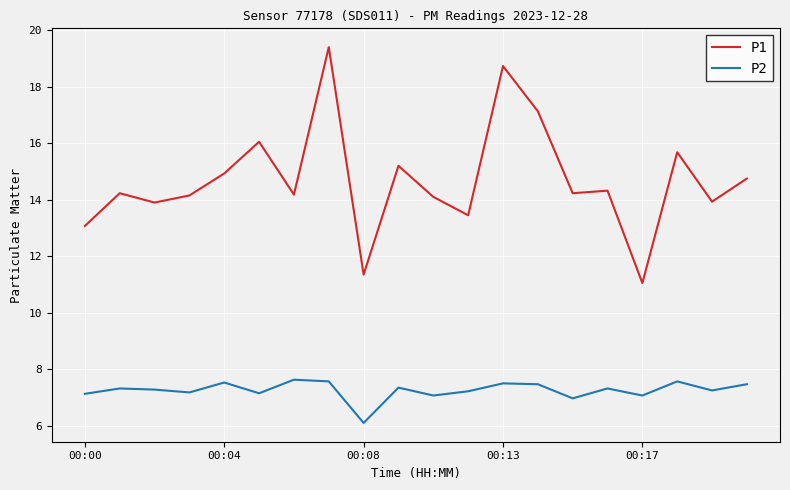

List the series in order of their overall mean, lowest first.

P2, P1